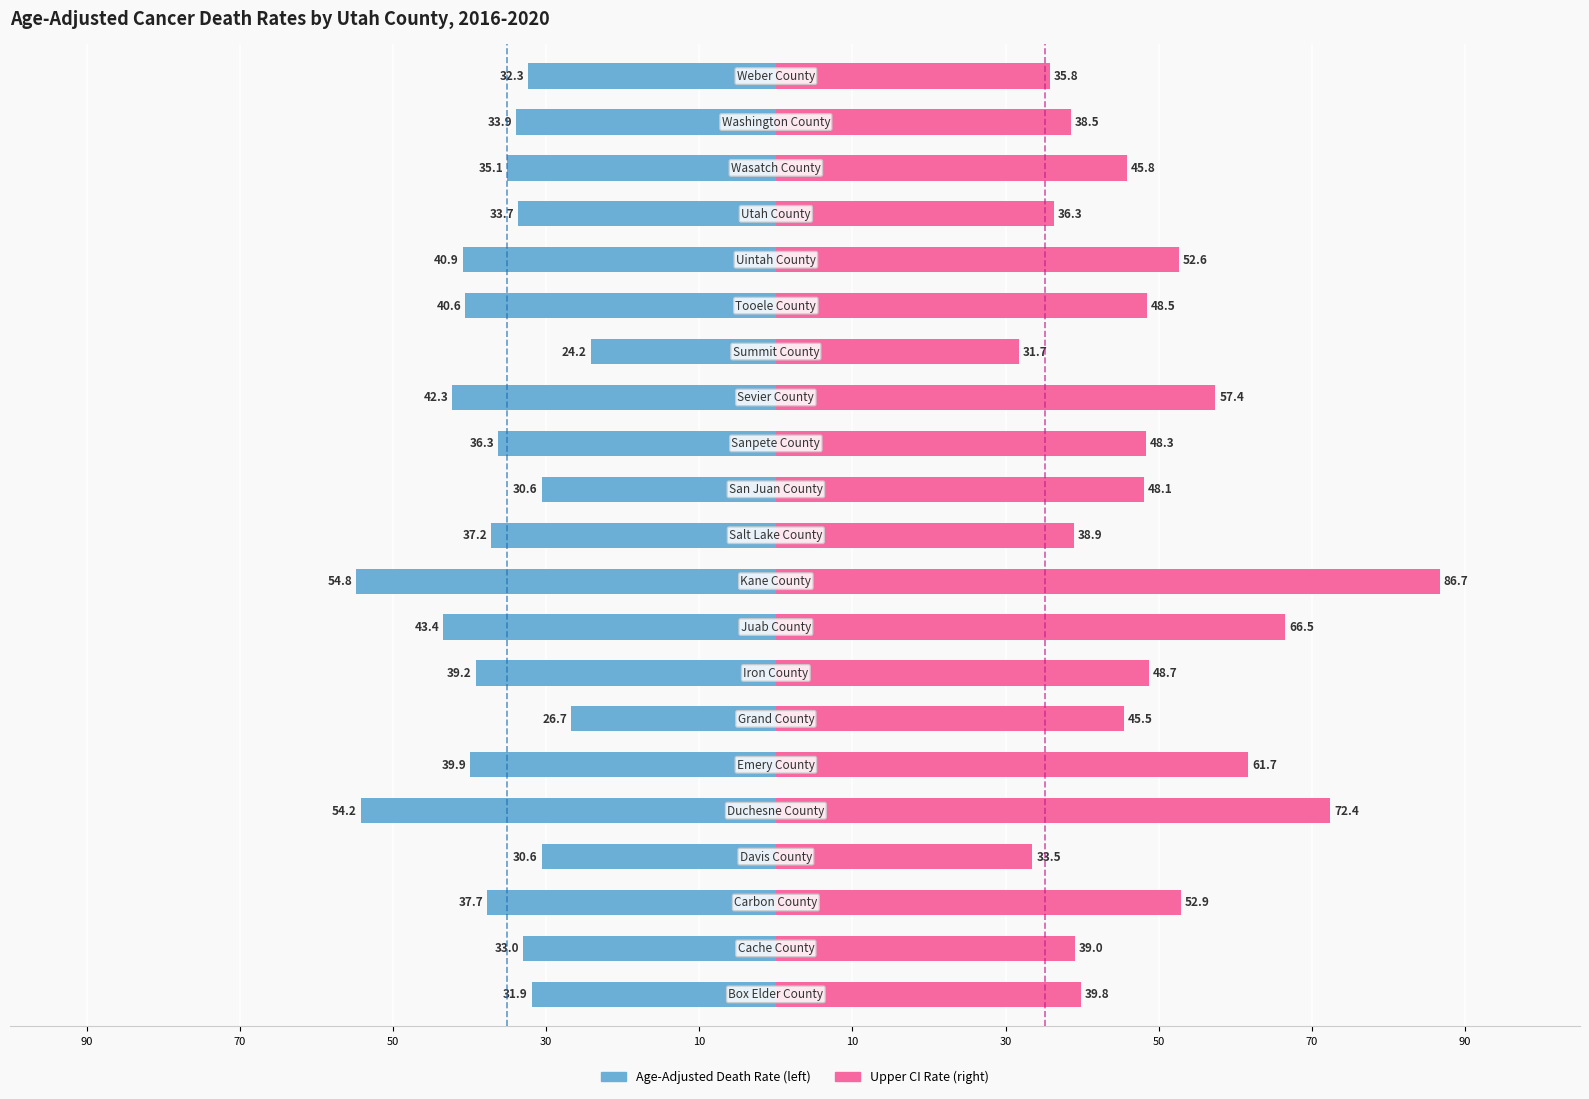

Rank the series by their average value, from highest to lowest.

Upper CI, Age-Adjusted Death Rate